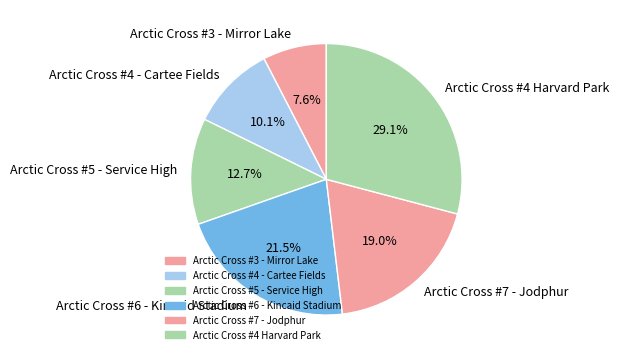

To the nearest percent, what is the combined percentage of Arctic Cross #3 - Mirror Lake and Arctic Cross #7 - Jodphur?

27%